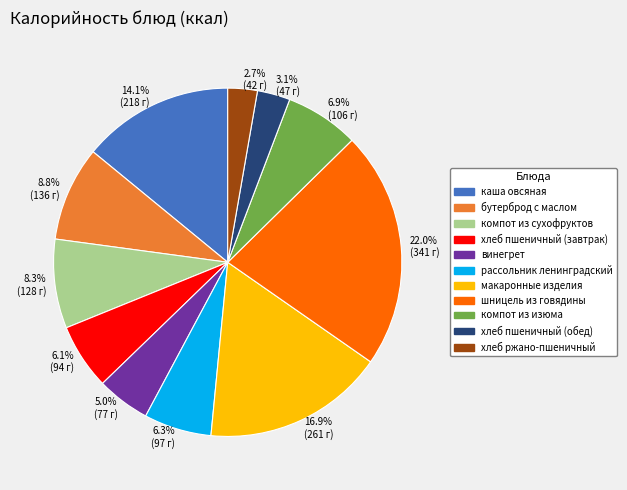

Is there a majority slice in this chart?

No